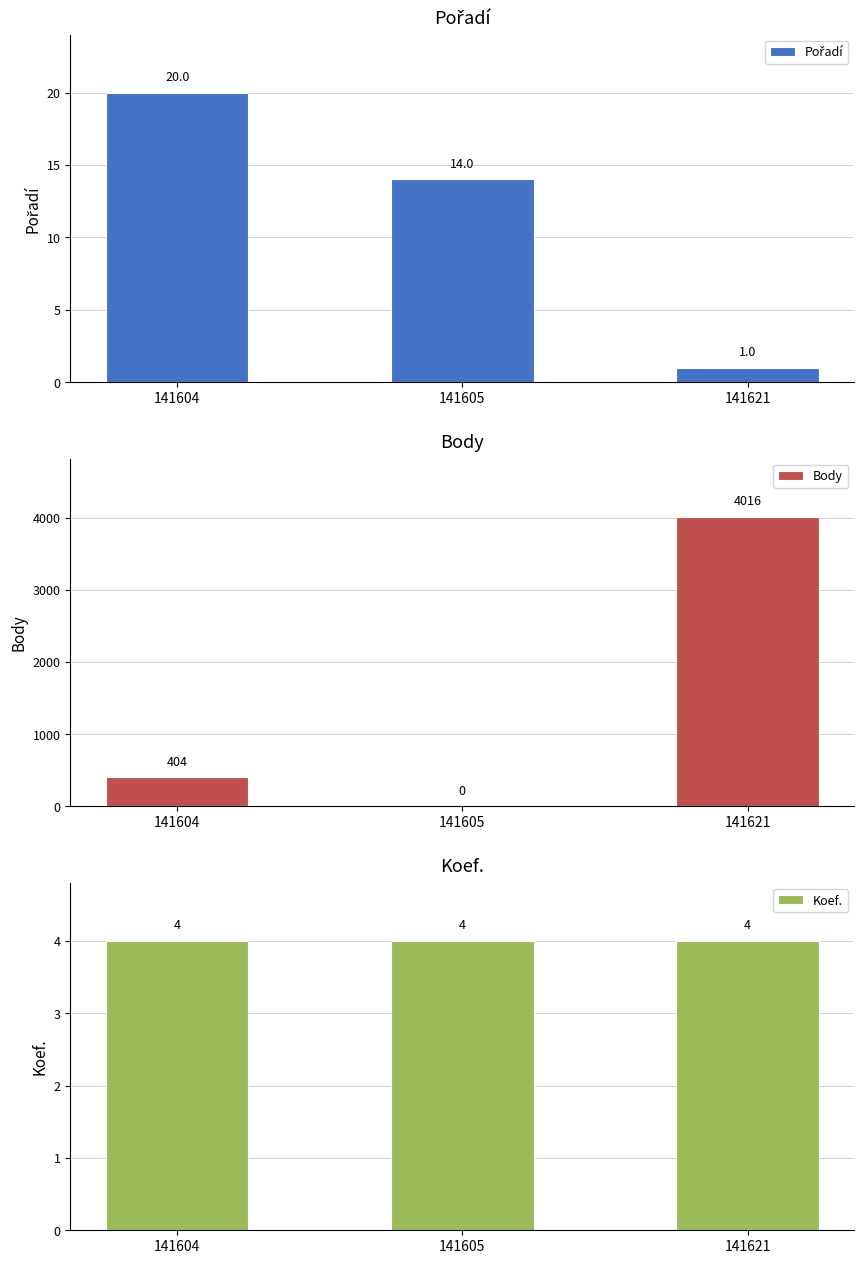

What is the value of the Body bar at the 1st from the left?

404